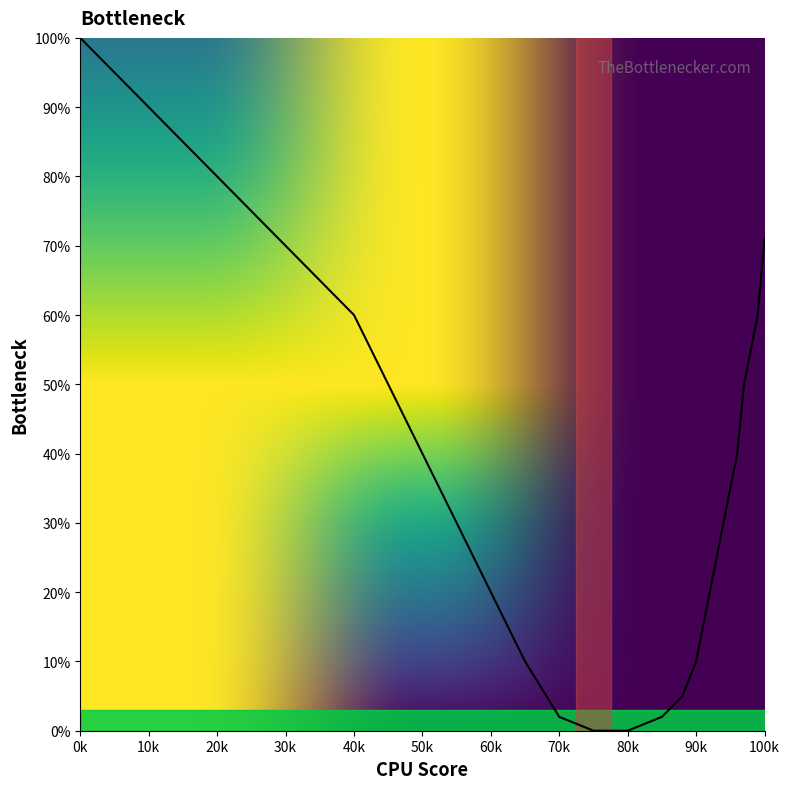

What is the maximum value shown in the chart?

100